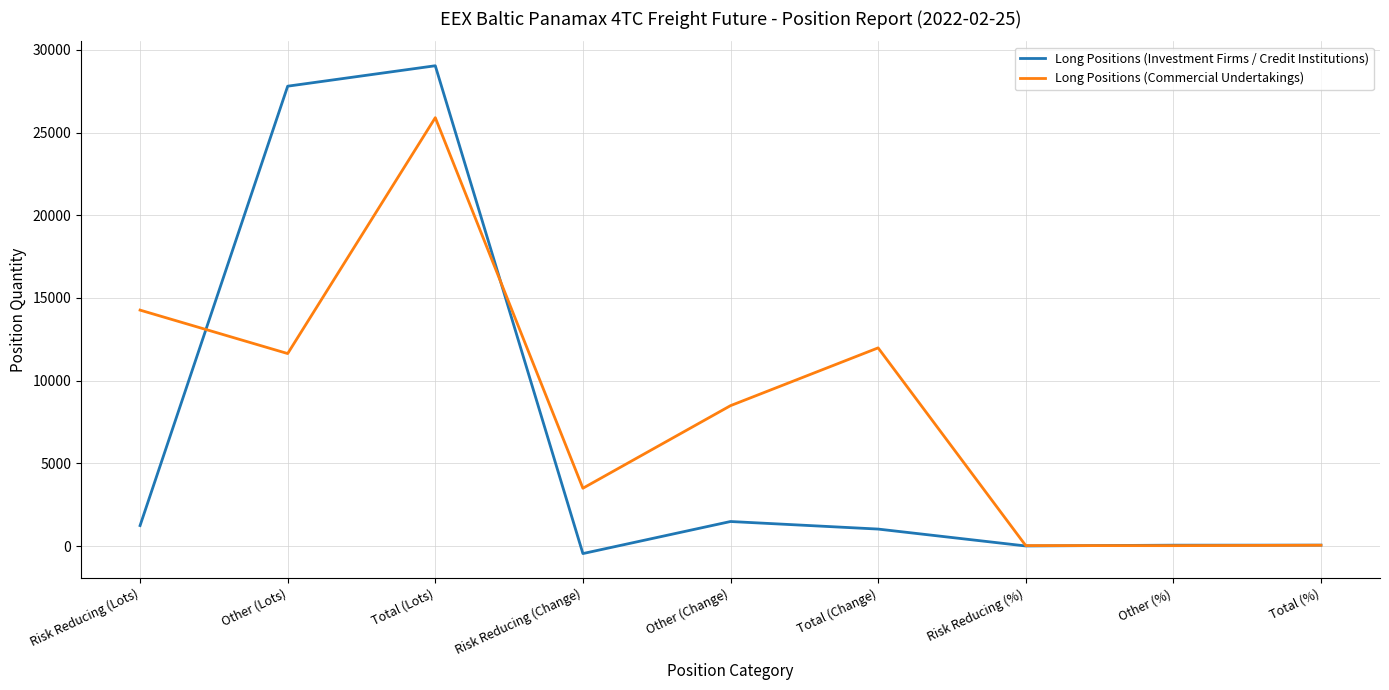

What is the sum of the Long Positions (Commercial Undertakings) values at Risk Reducing (Change) and Risk Reducing (%)?

3519.1